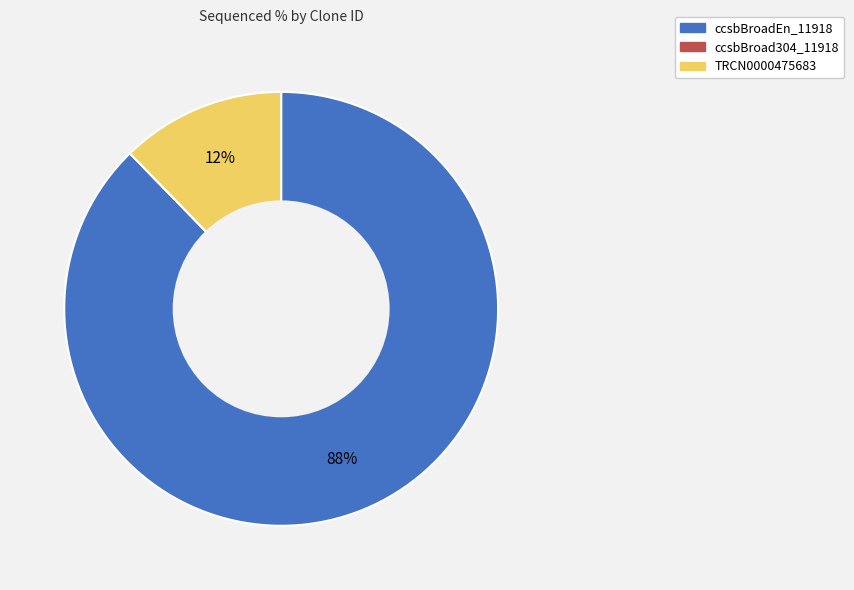

To the nearest percent, what is the difference between the largest and smallest slice percentages?

88%